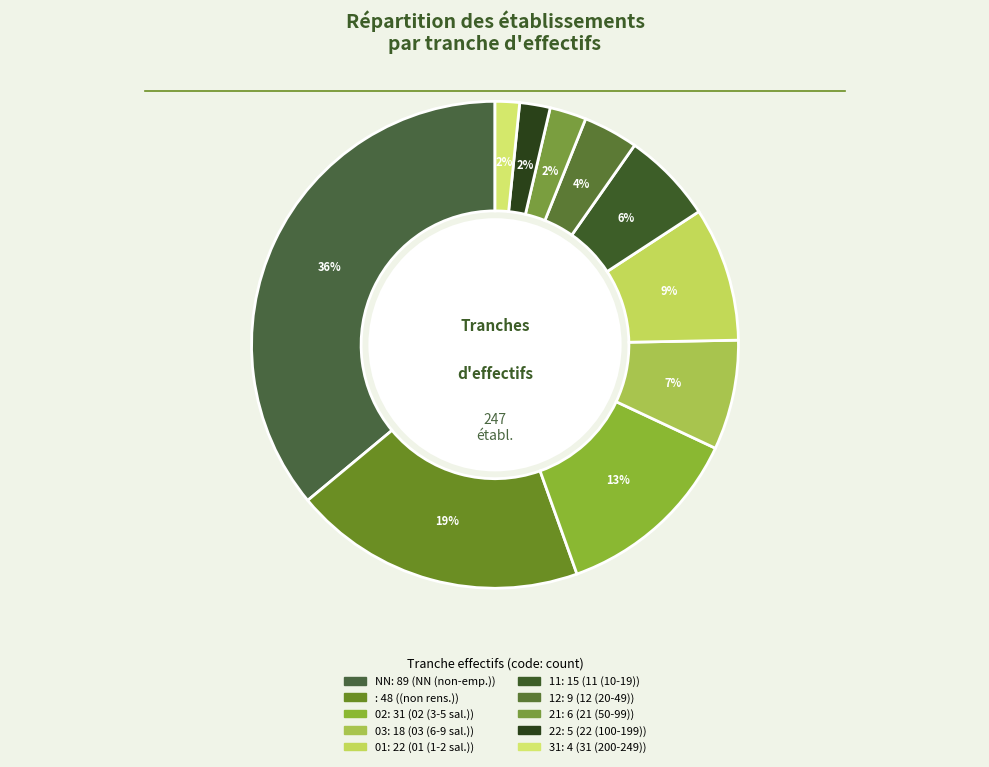

How many segments does this pie chart have?

10